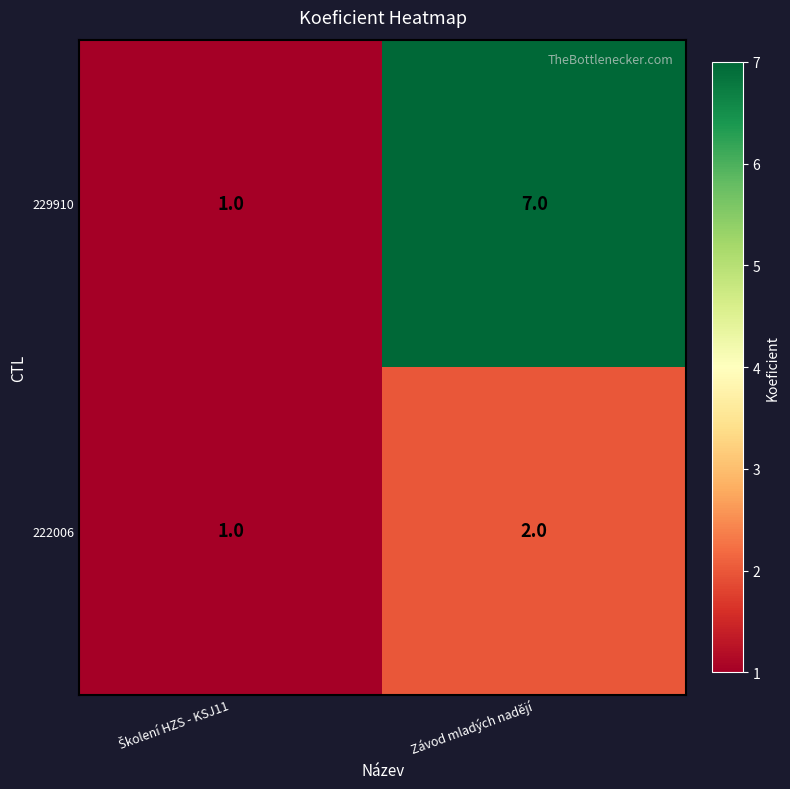

What is the sum of all 229910 values?

8